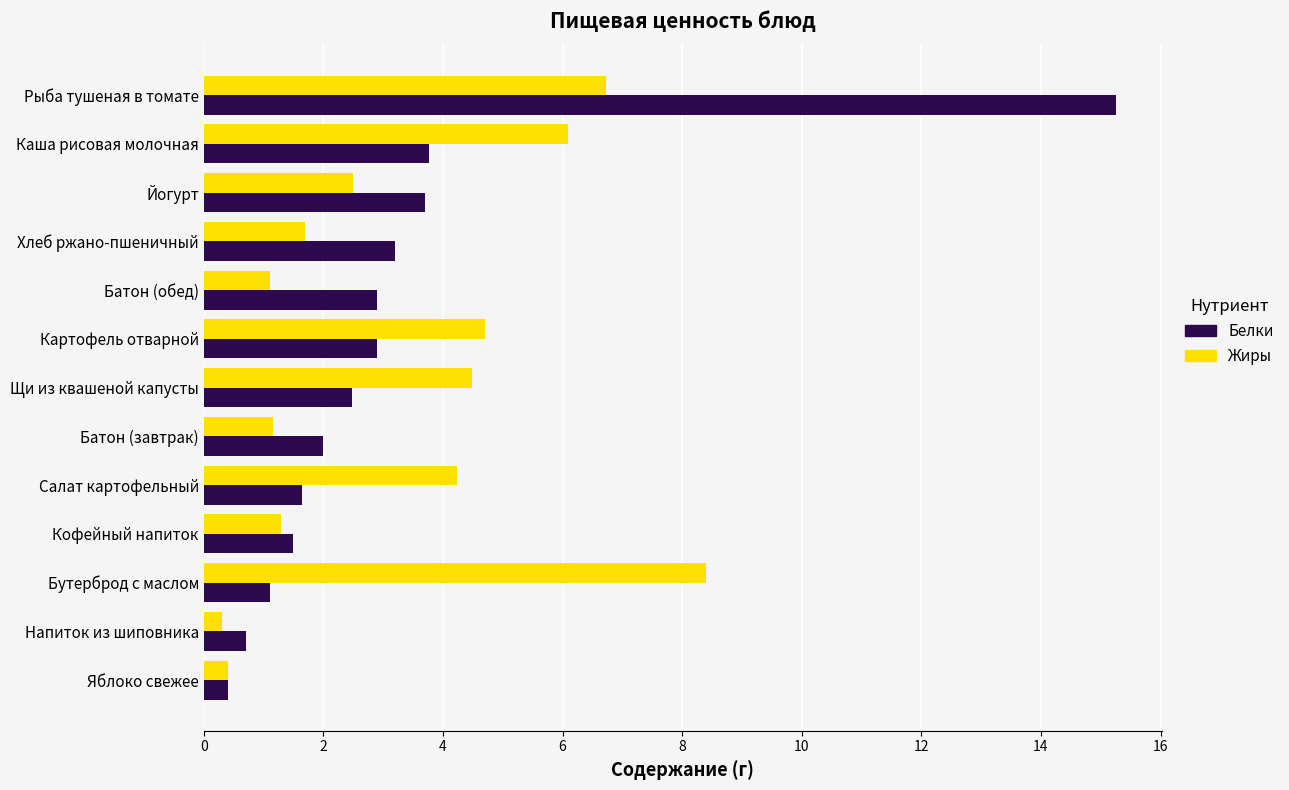

Rank the series by their maximum value, from lowest to highest.

Жиры, Белки